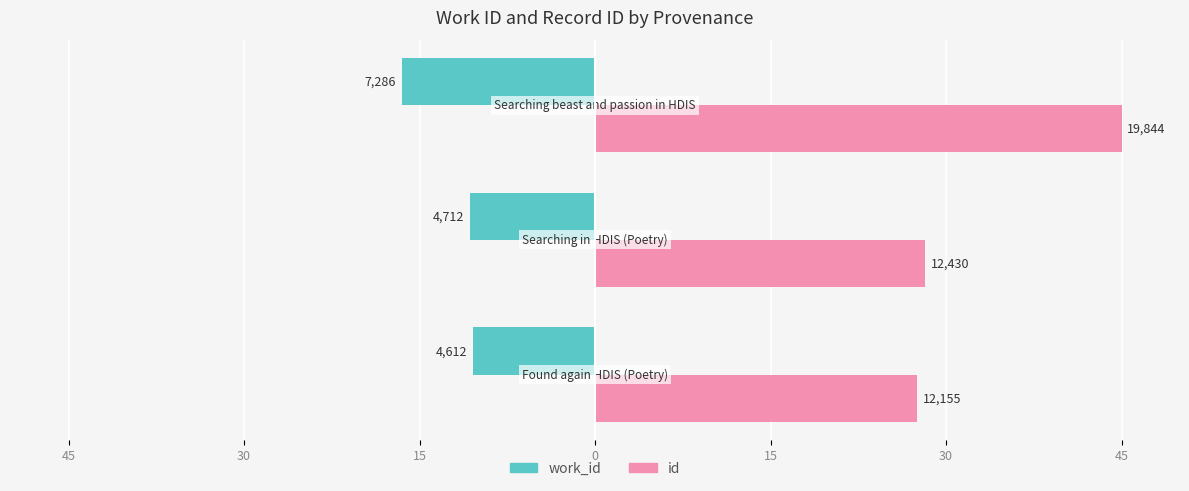

What are all the series names shown in the legend?

work_id, id